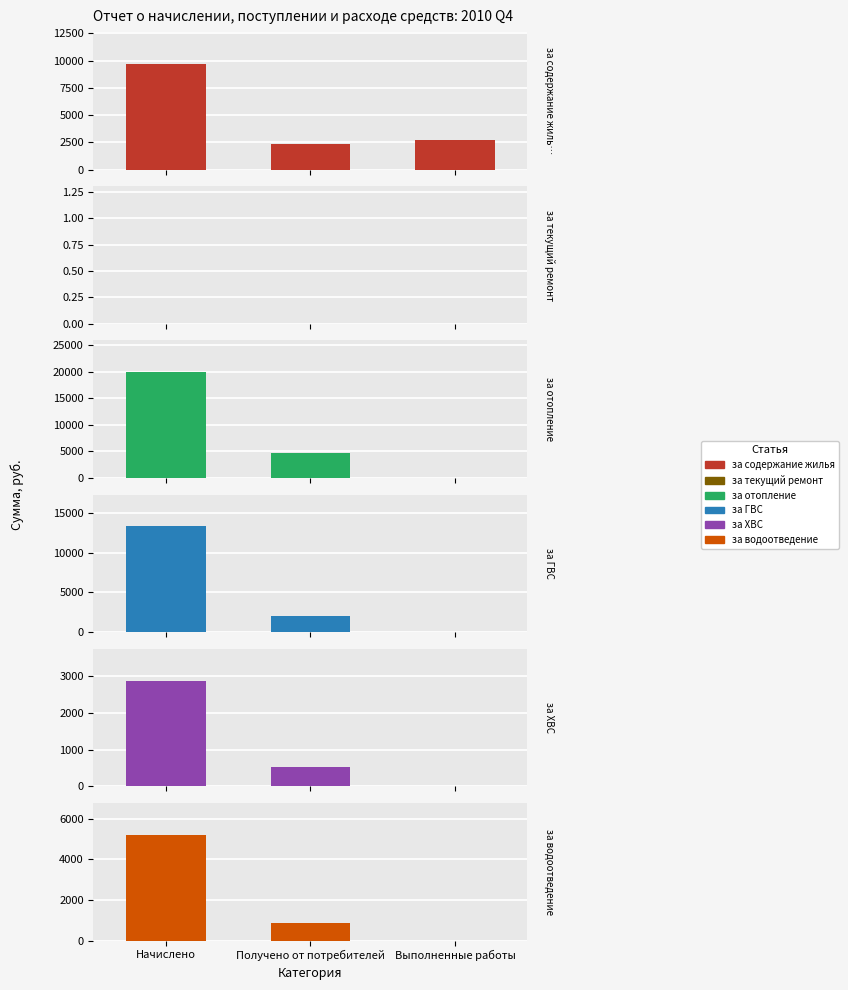

Which series has the largest total across all categories?

за отопление